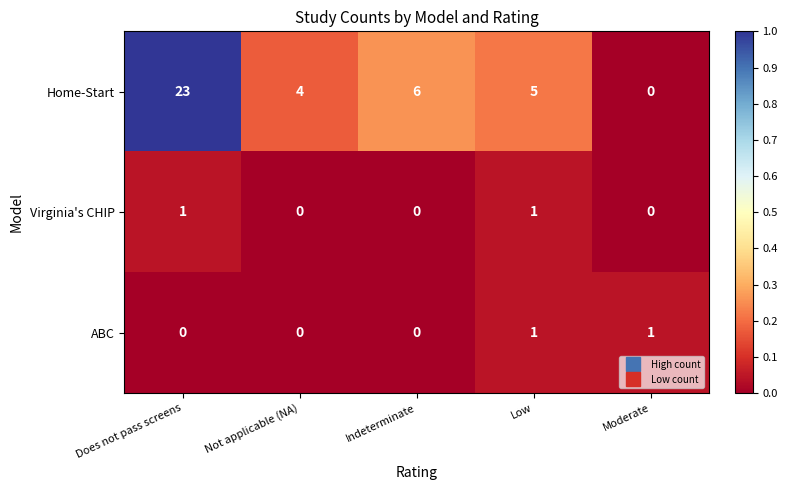

Is it true that Virginia's CHIP equals 1 at Low?

True